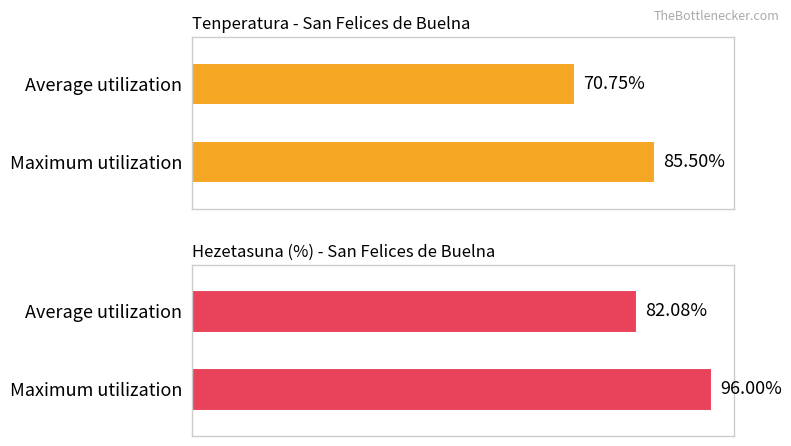

Reading left to right, transcribe all the data shown in this chart.

Top: 70.8	85.5
Bottom: 82.1	96.0